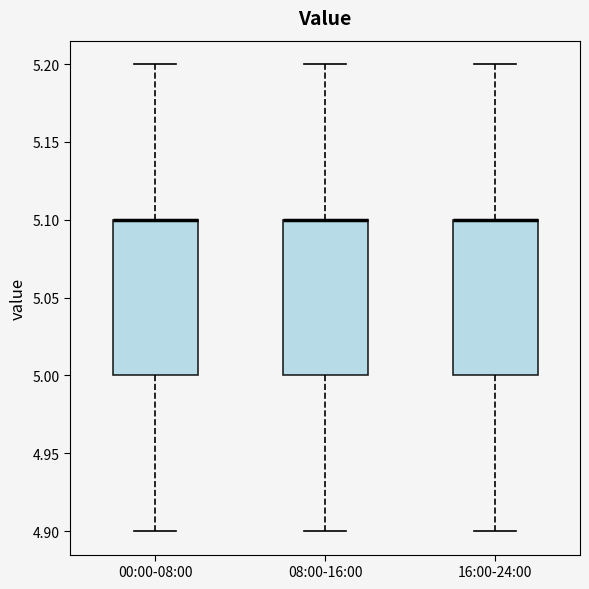

Where is the lower edge of the box for 16:00-24:00 on the y-axis? The values are not printed on the chart, so give them approximately, as read against the axis.

5.0